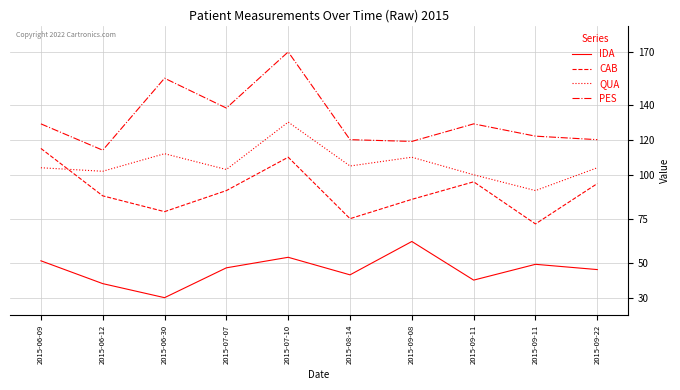

True or false: IDA has a value of 53 at 2015-07-10.

True